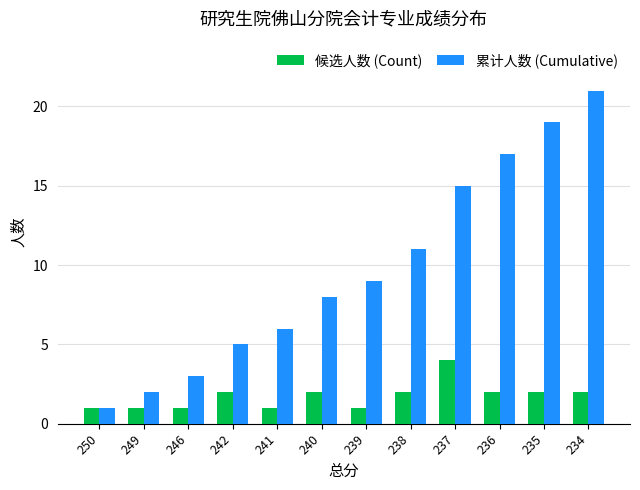

The value of 累计人数 (Cumulative) at 237 is 6. True or false?

False